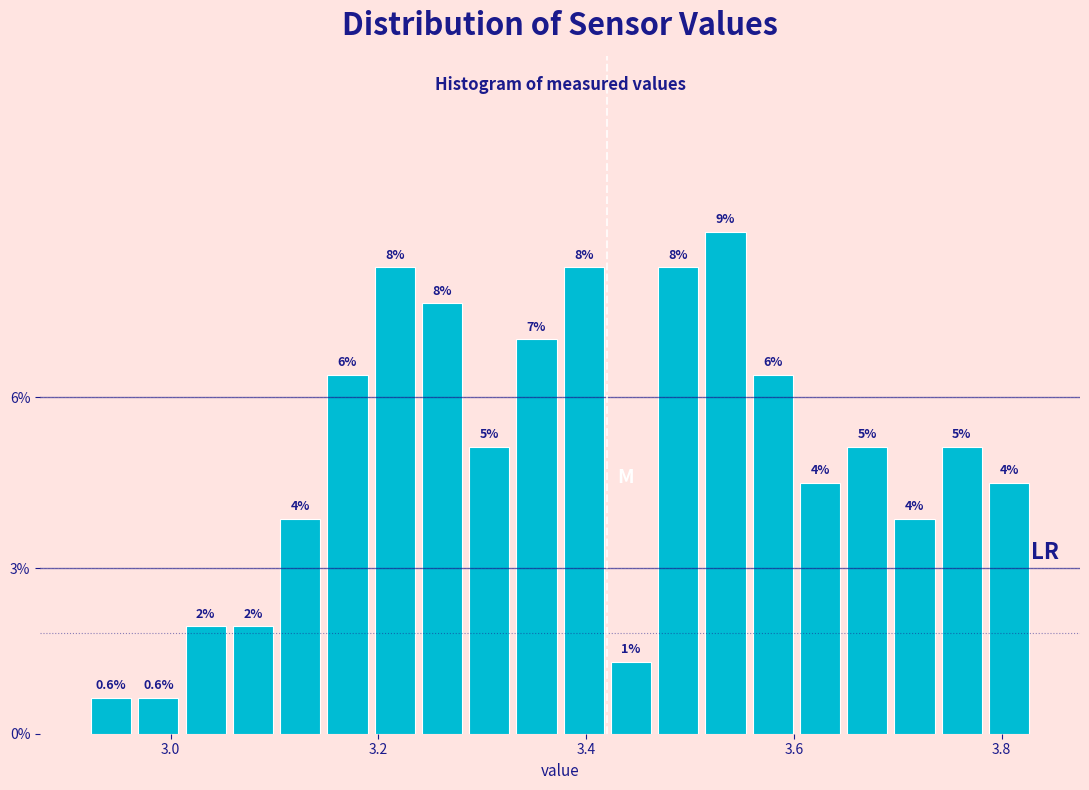

Read against the x-axis, roughly where is the centre of the tallest bar?

3.54